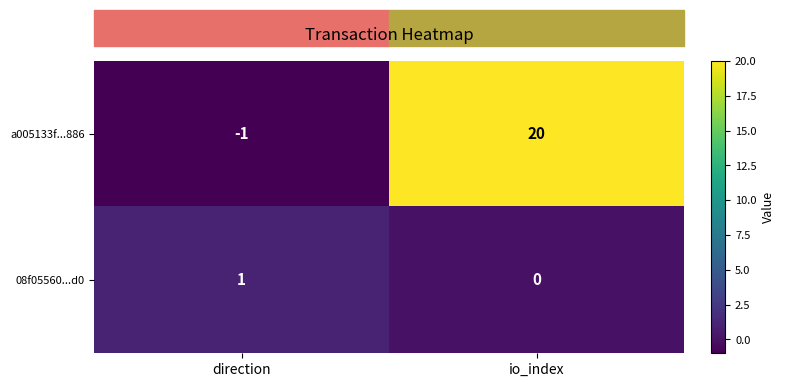

At which category does the chart reach its minimum across all series?

direction